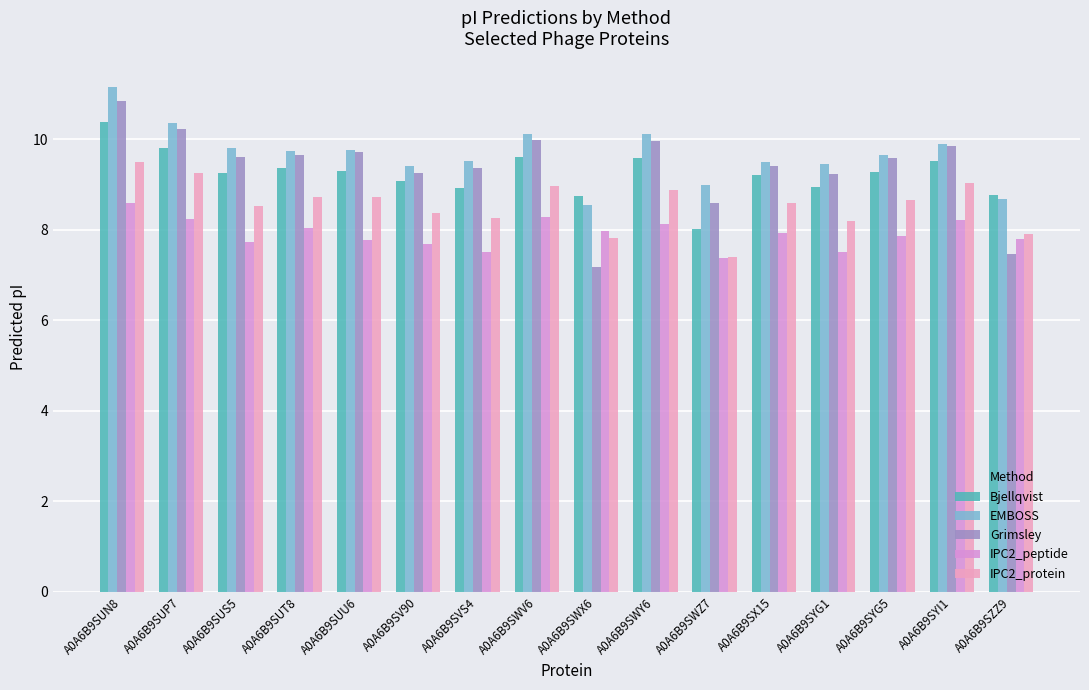

What is the maximum value for IPC2_protein?

9.5